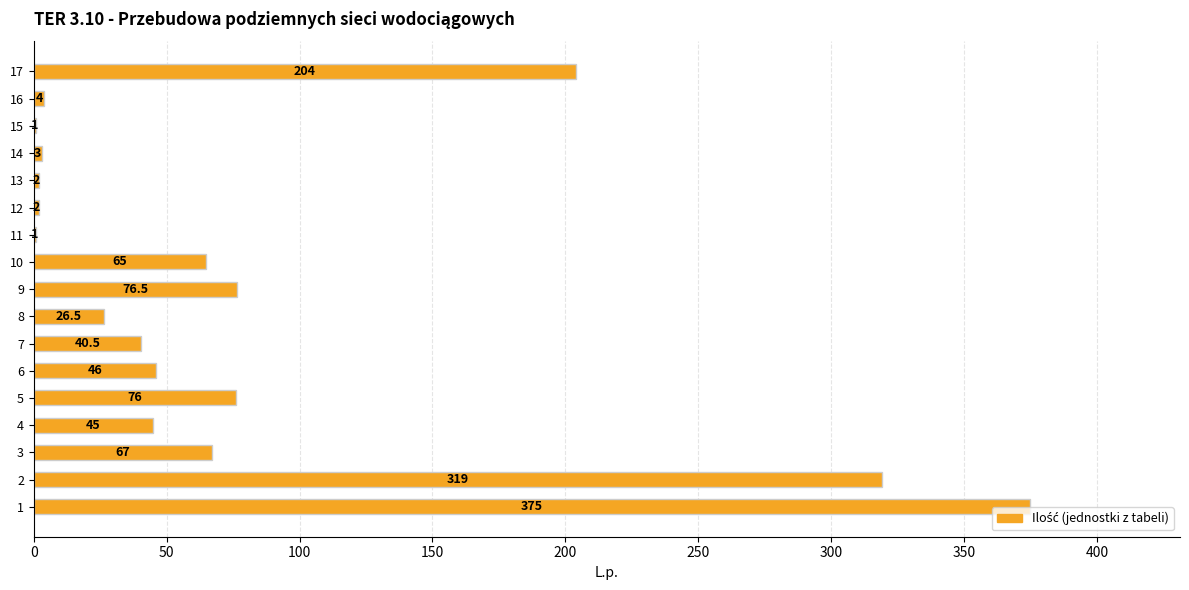

Are the bars horizontal?

Yes